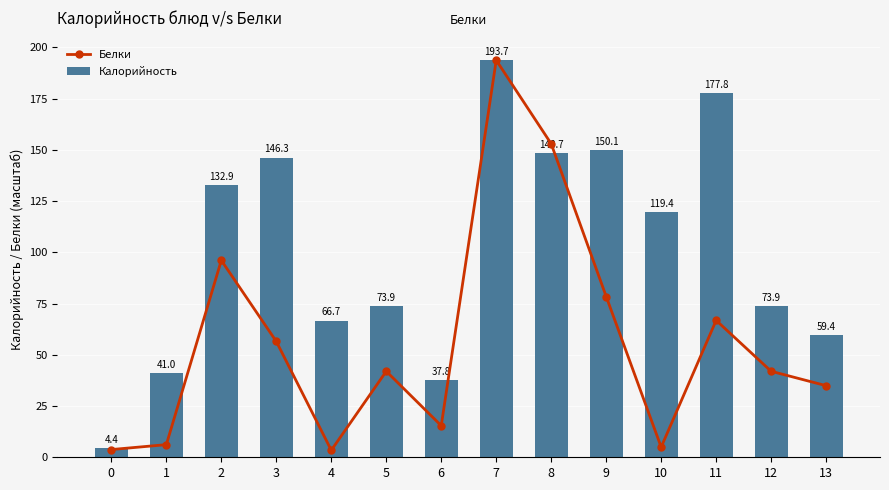

What is the value of the Белки bar at the 11th from the left?

5.0